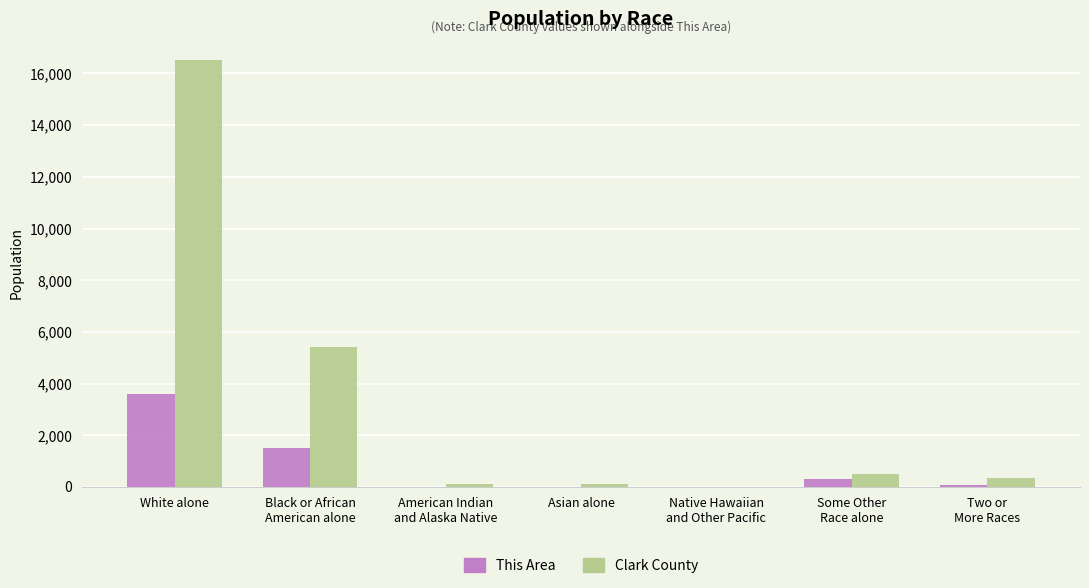

At which category is the sum across all series the highest?

White alone